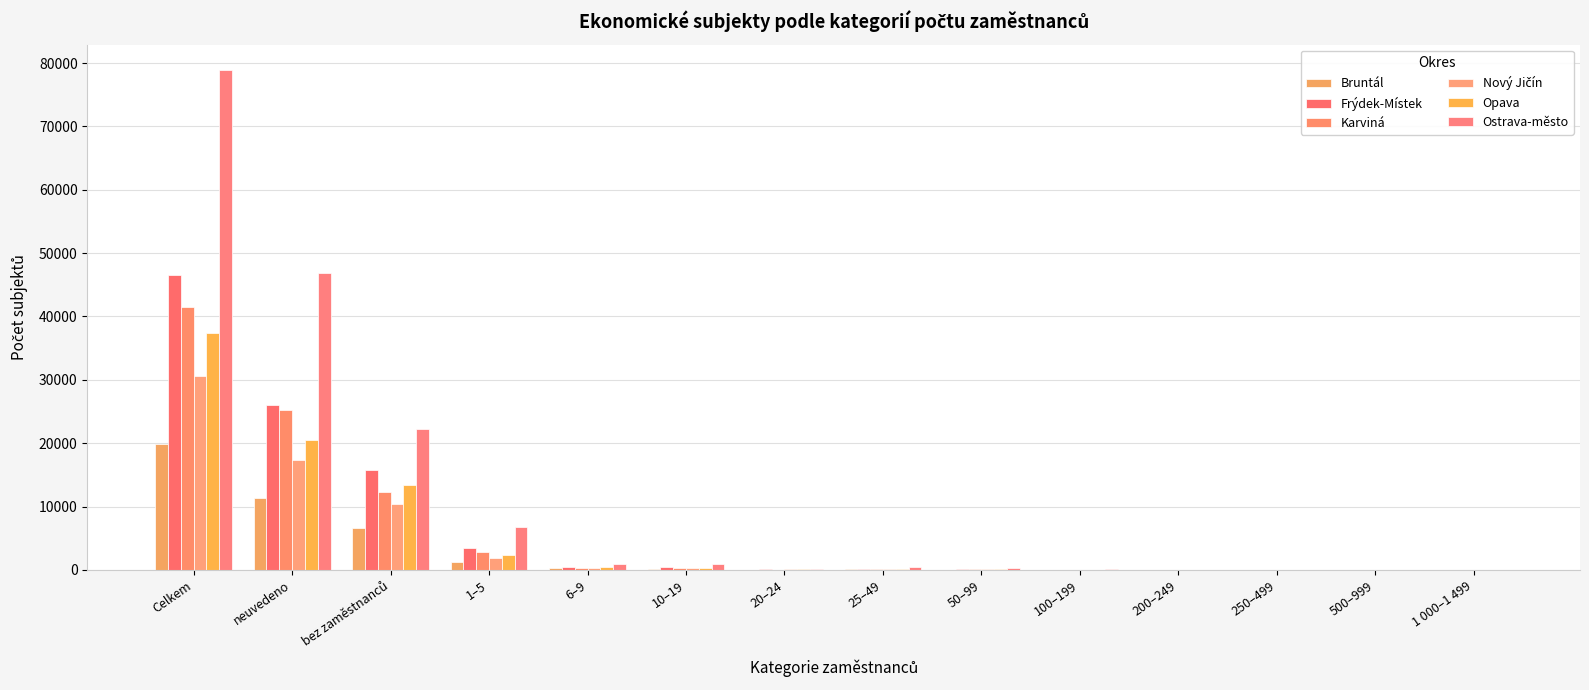

How many data points does each series have?

14